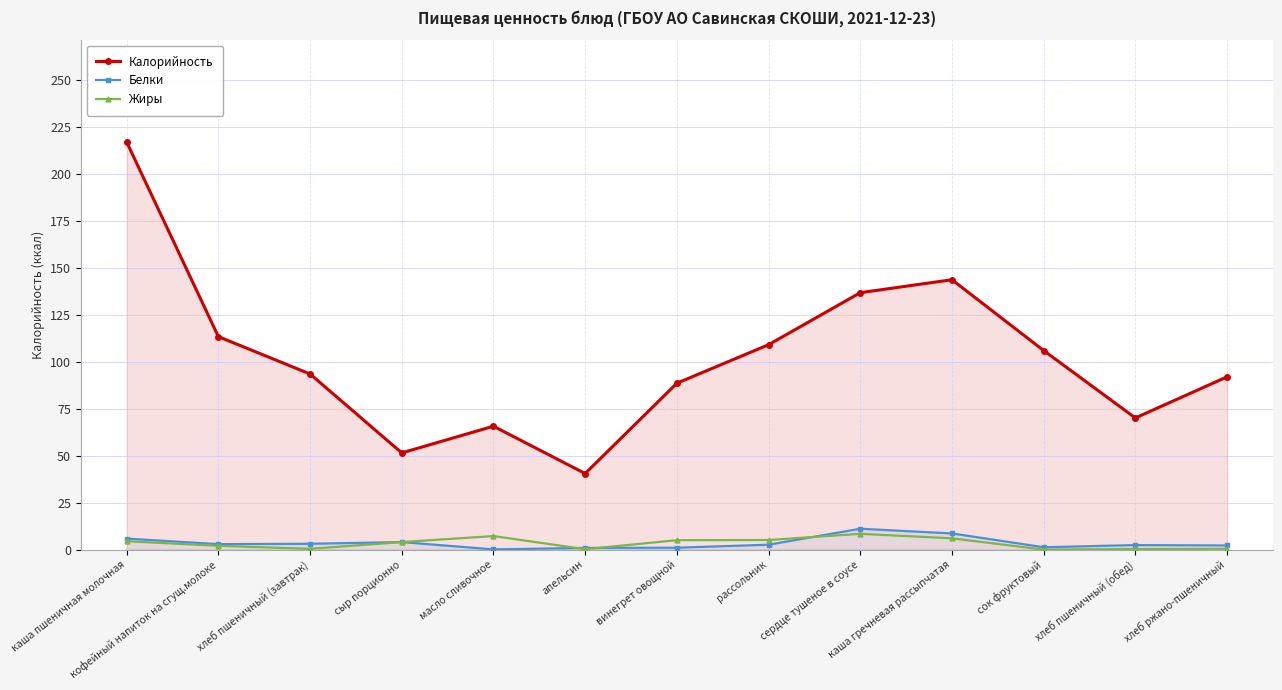

What is the sum of all Белки values?

46.0